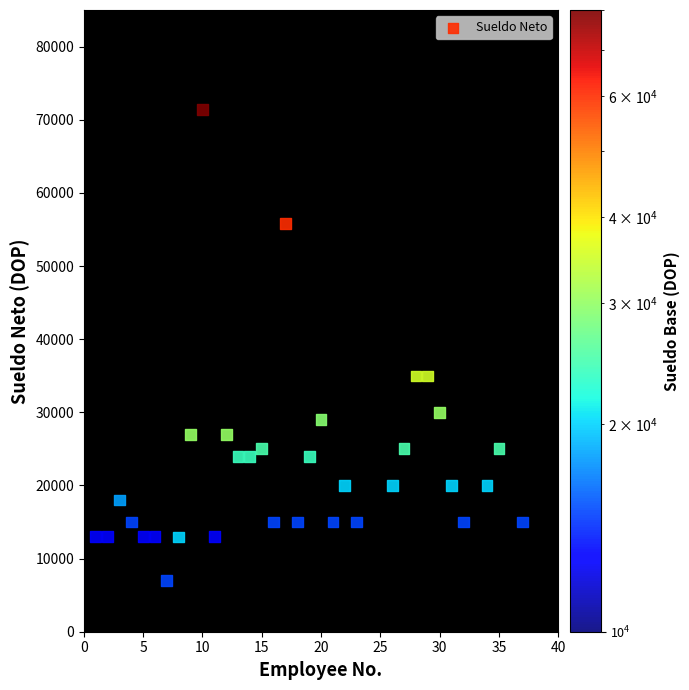

What is the range of Y values (max minus min)?

64451.2